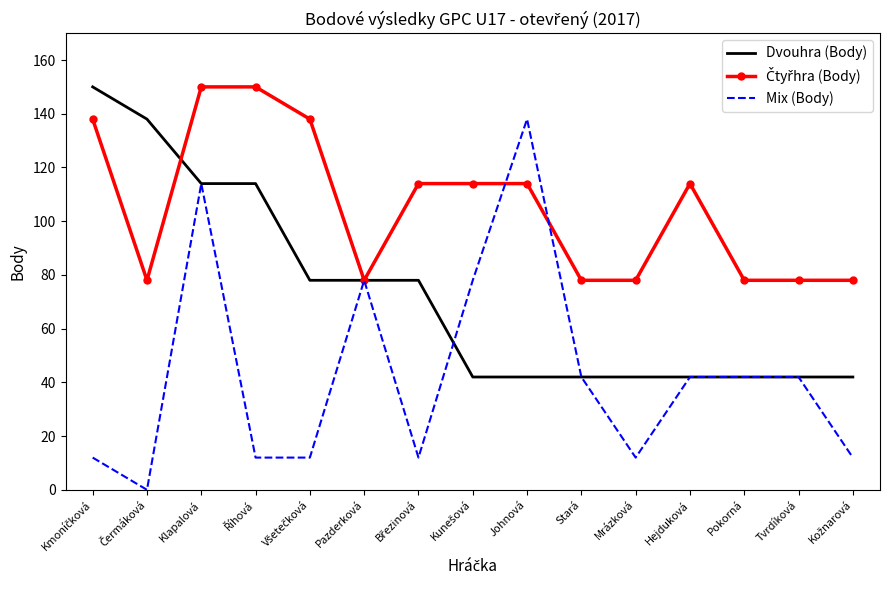

The value of Dvouhra (Body) at Stará is 22. True or false?

False